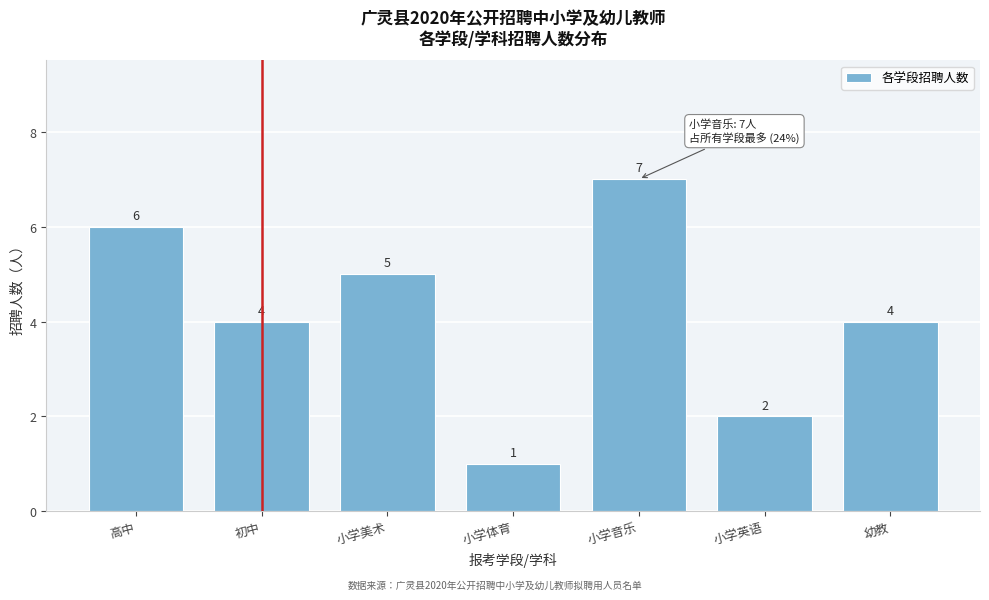

Reading left to right, list all the values displayed in this chart.

6	4	5	1	7	2	4